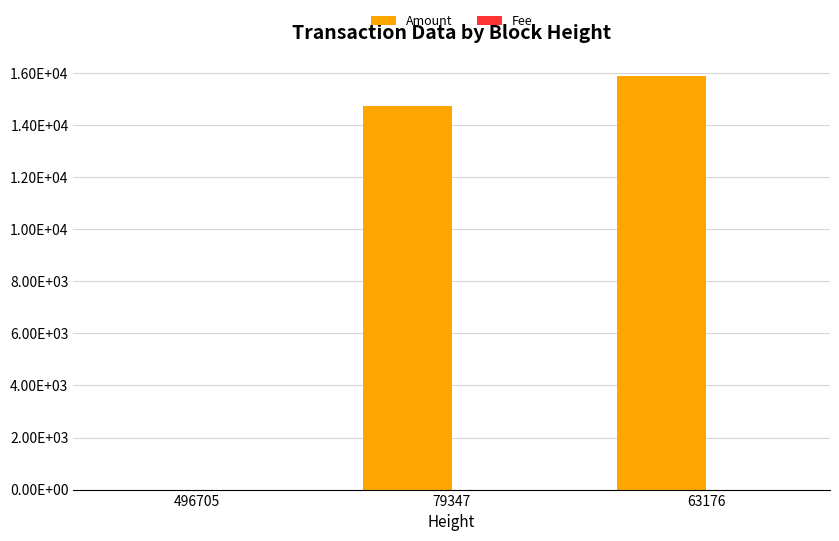

Which series has the widest spread of values?

Amount